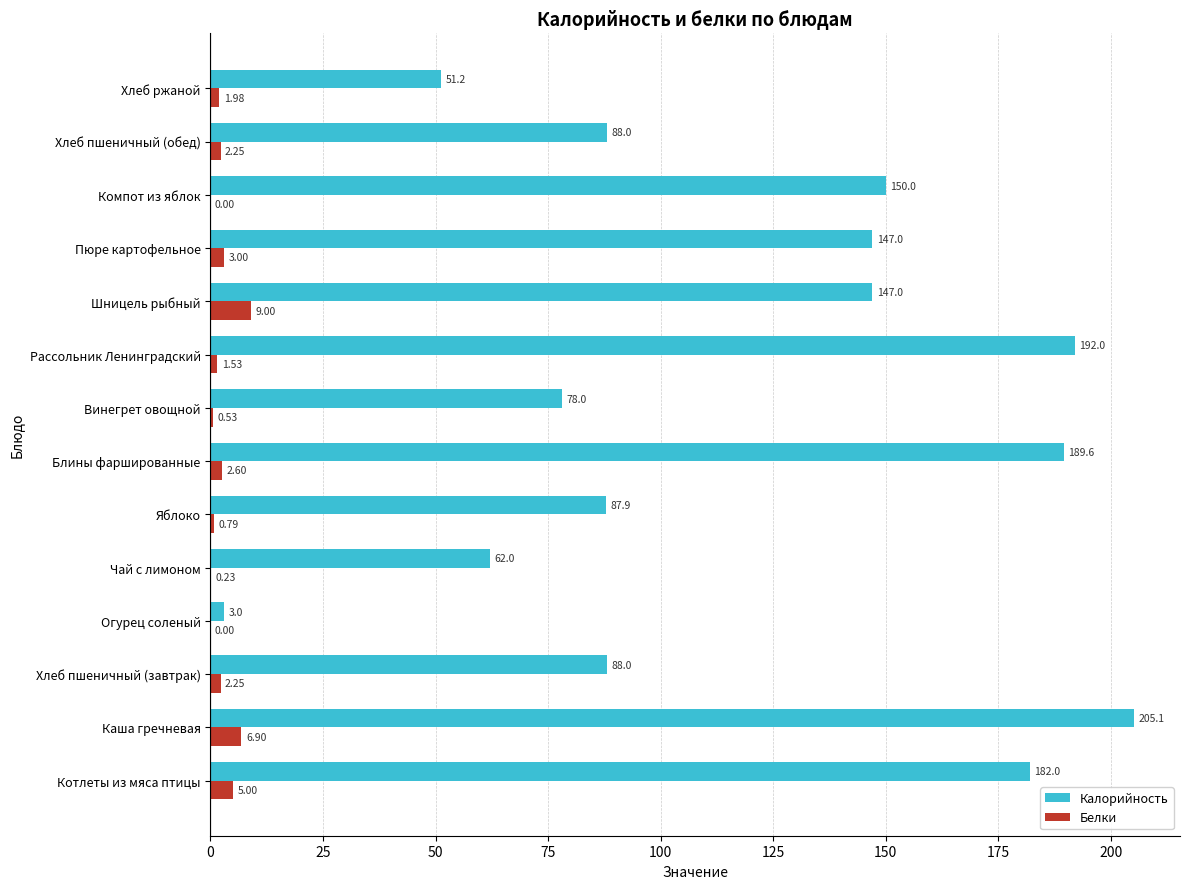

At which category is the sum across all series the highest?

Каша гречневая